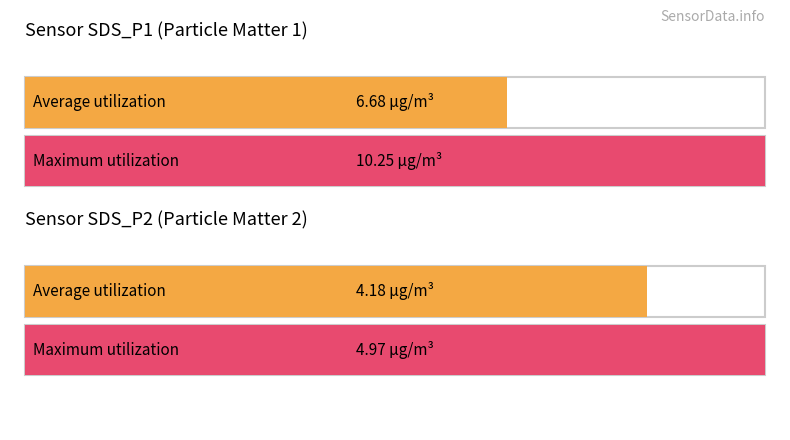

Rank the categories by Average utilization value from highest to lowest.

SDS_P1, SDS_P2